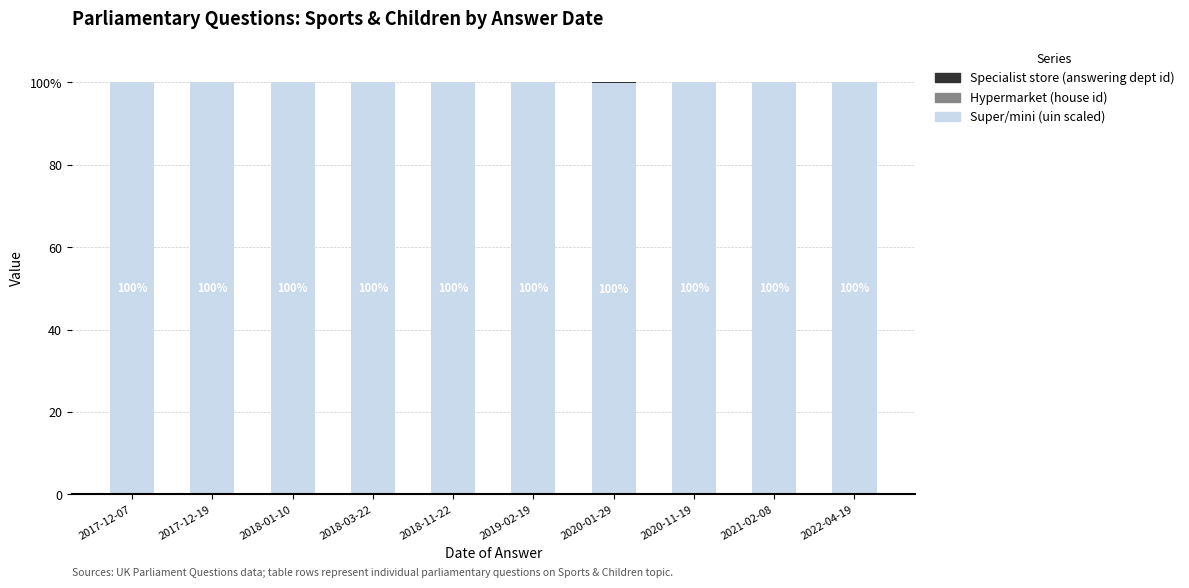

List the labels in order of Super/mini (uin scaled) value, smallest first.

2020-01-29, 2020-11-19, 2017-12-07, 2017-12-19, 2018-01-10, 2018-03-22, 2021-02-08, 2022-04-19, 2018-11-22, 2019-02-19